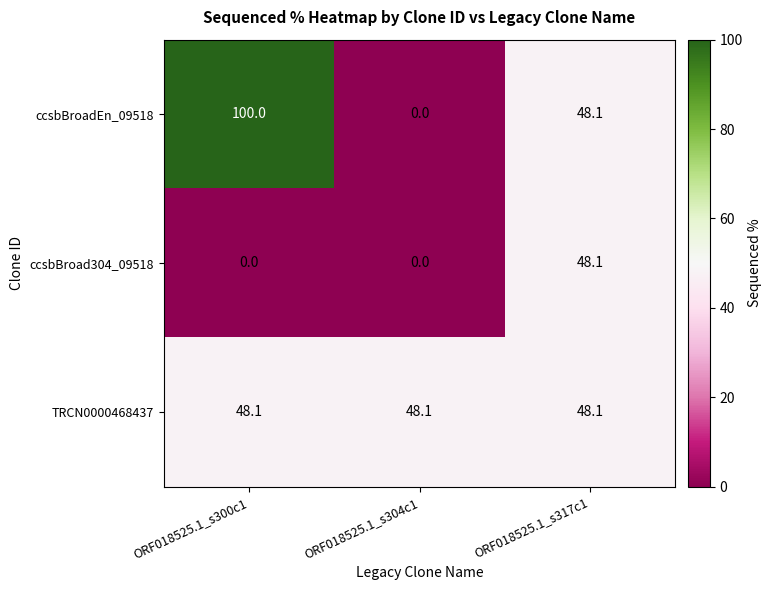

How many values in the ccsbBroadEn_09518 series are below 48?

1